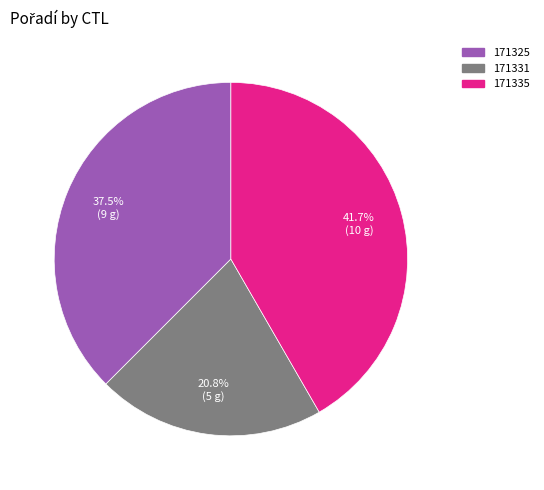

Which has a higher value, 171331 or 171335?

171335